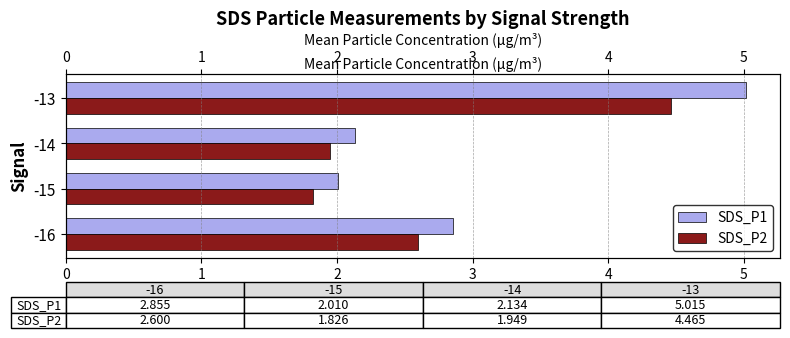

List the series in order of their peak value, lowest first.

SDS_P2, SDS_P1